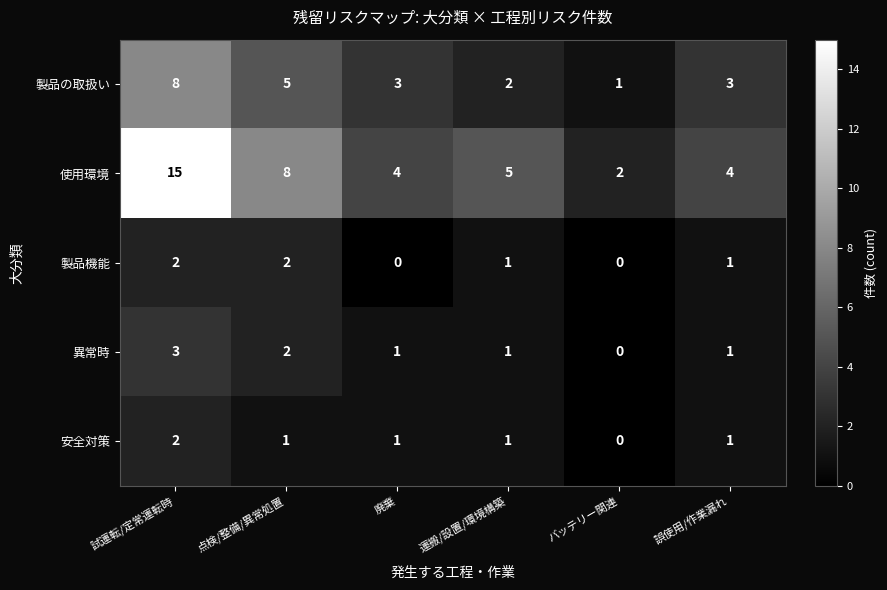

What is the difference between the 製品の取扱い values at 運搬/設置/環境構築 and 点検/整備/異常処置?

3